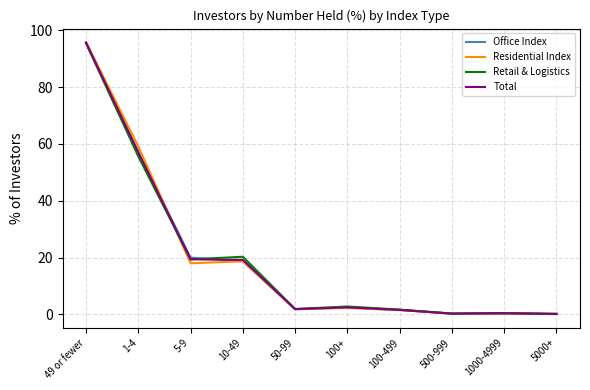

At which label is Office Index closest to 47?

1-4